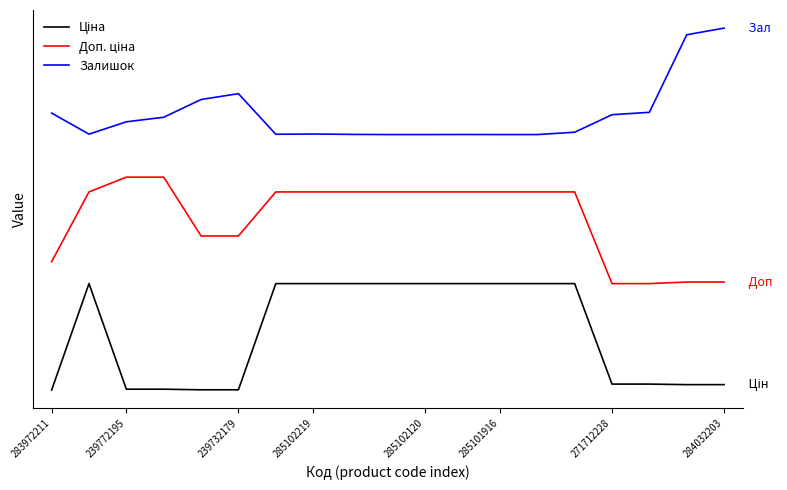

True or false: Ціна and Залишок intersect in this chart.

False